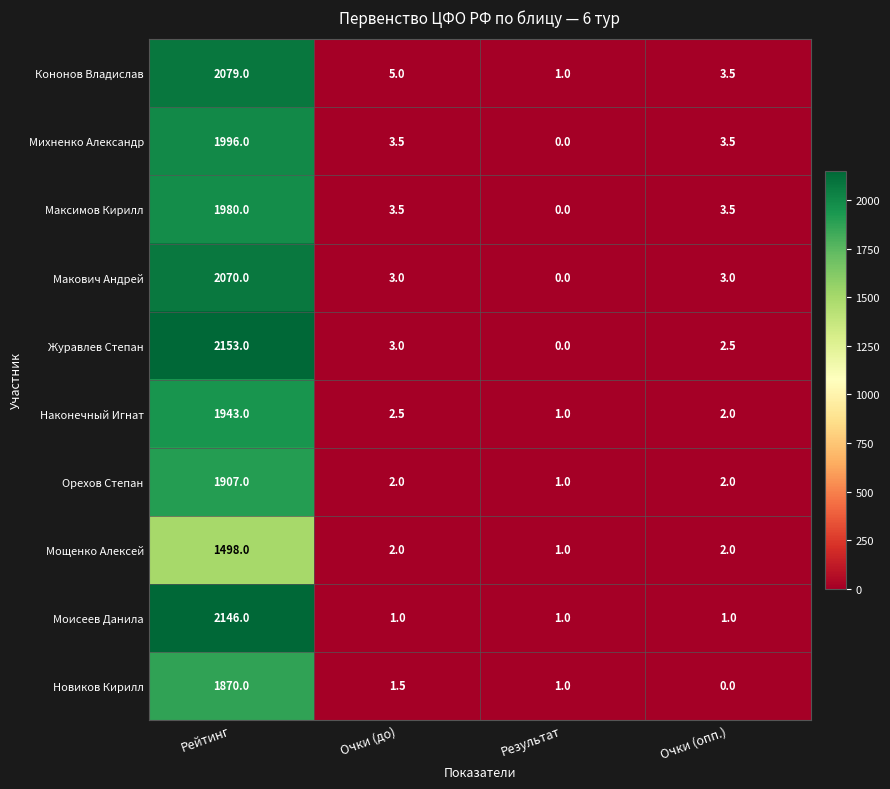

What is the difference between the highest and lowest values at Рейтинг?

655.0